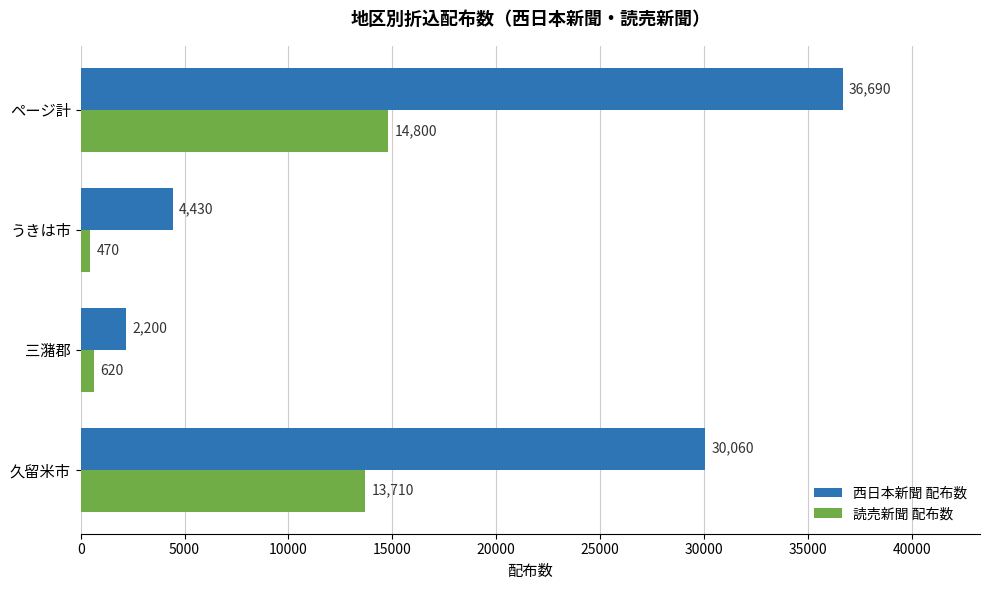

What is the difference between the second highest and minimum values in the 読売新聞 配布数 series?

13240